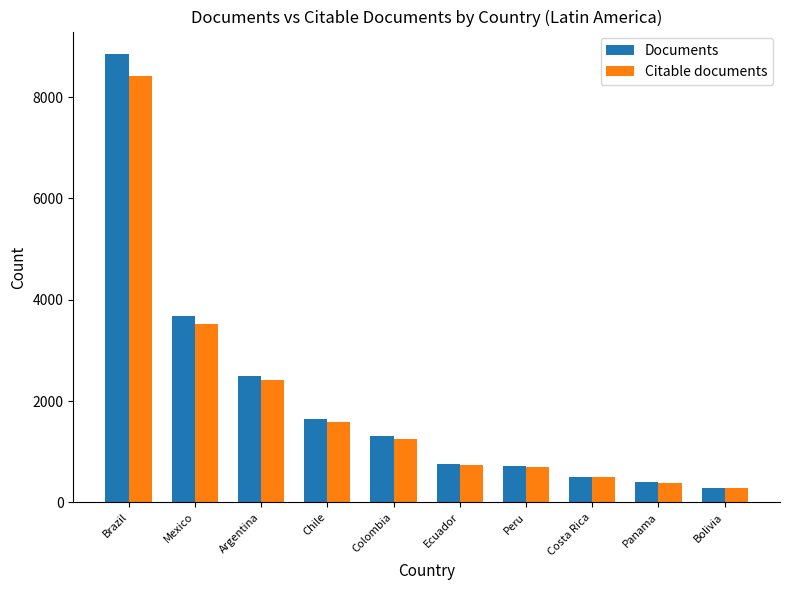

What is the difference between the maximum and second lowest values in the Citable documents series?

8033